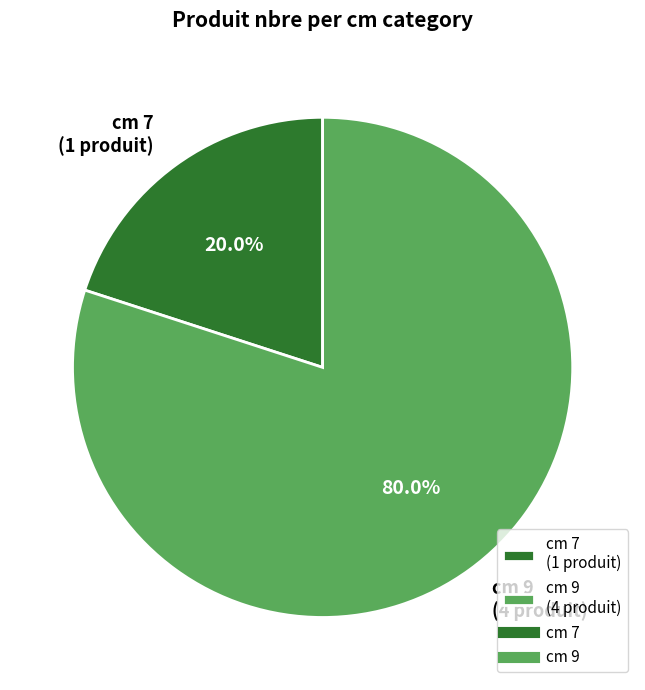

How many slices are in this pie chart?

2